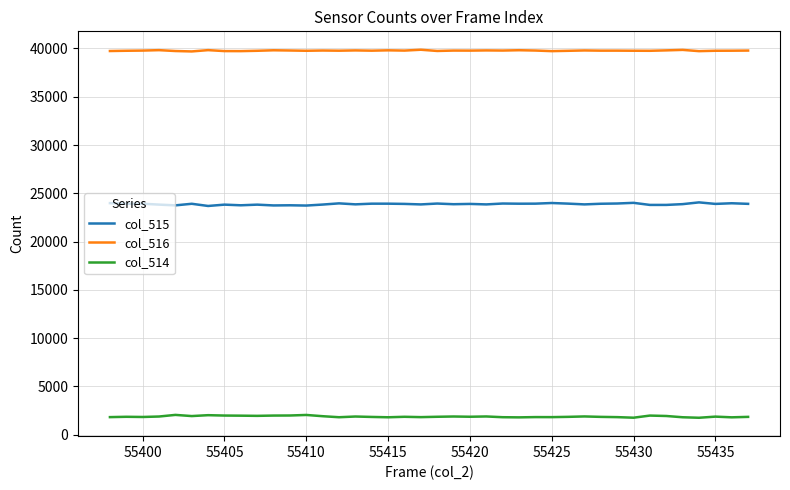

Rank the series by their average value, from lowest to highest.

col_514, col_515, col_516